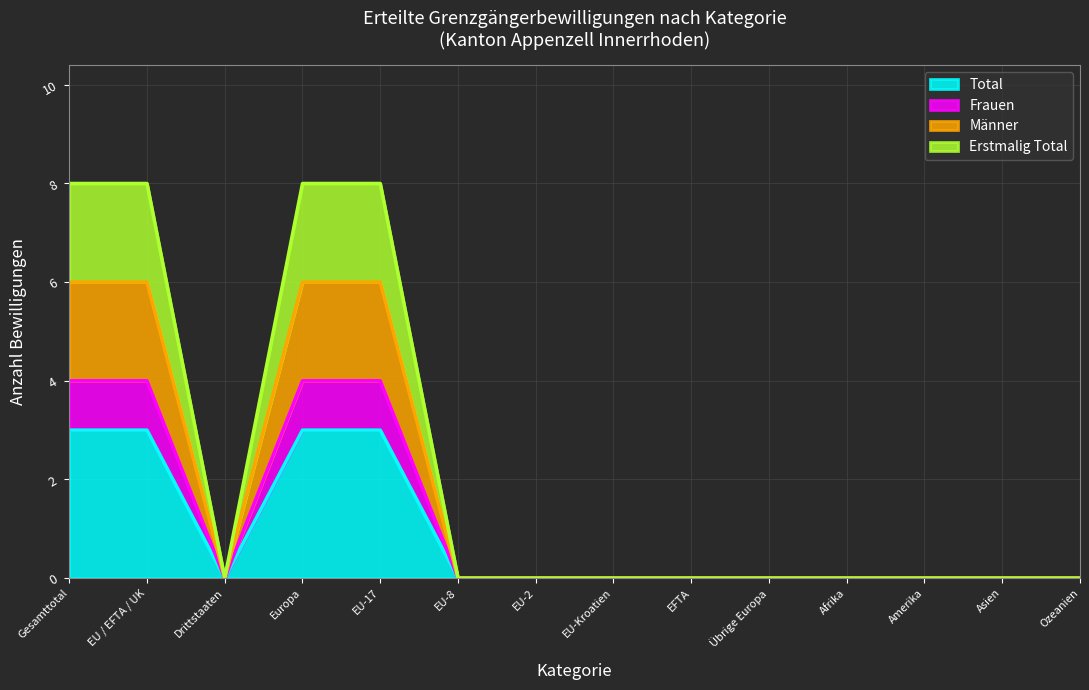

Where is the first local minimum for Männer?

Drittstaaten